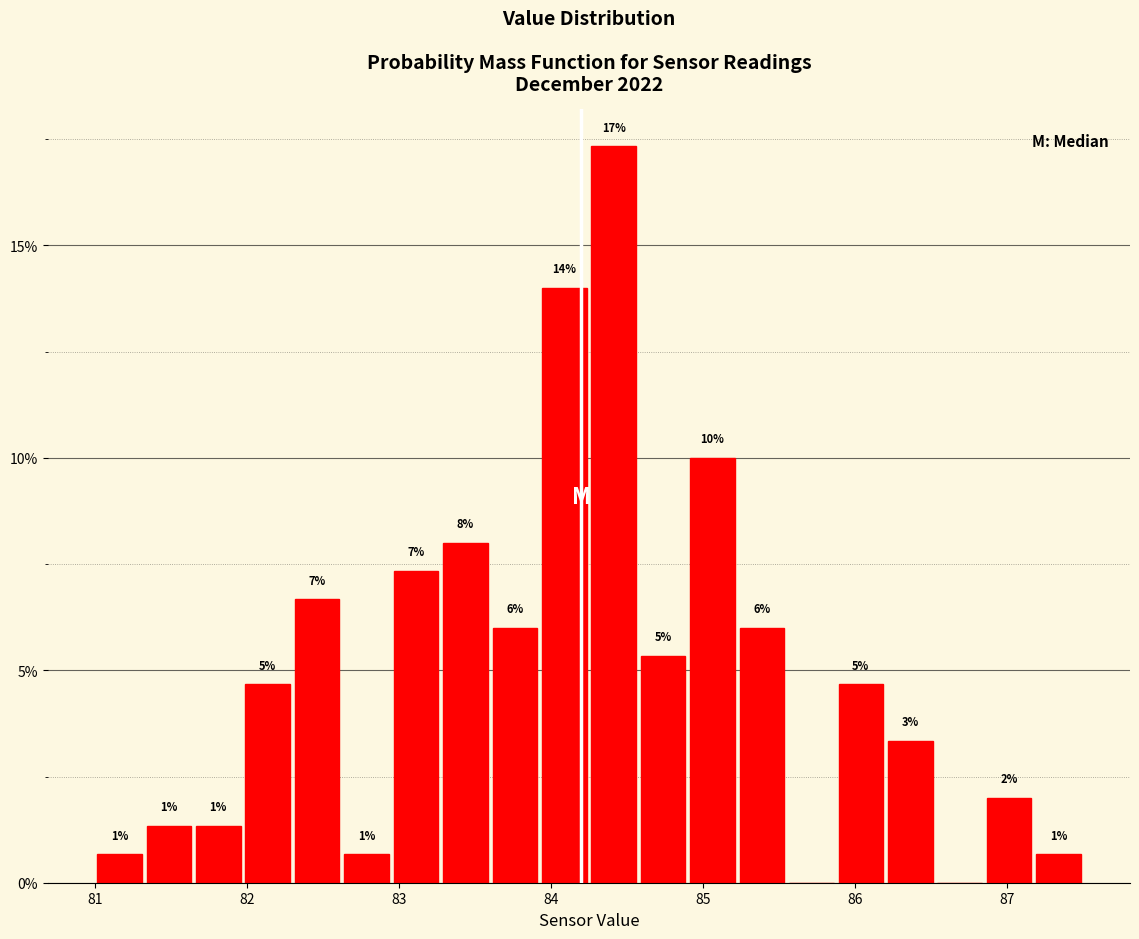

Around what value on the x-axis is the tallest bar? Give the approximate position of its centre, as read against the axis.

84.4